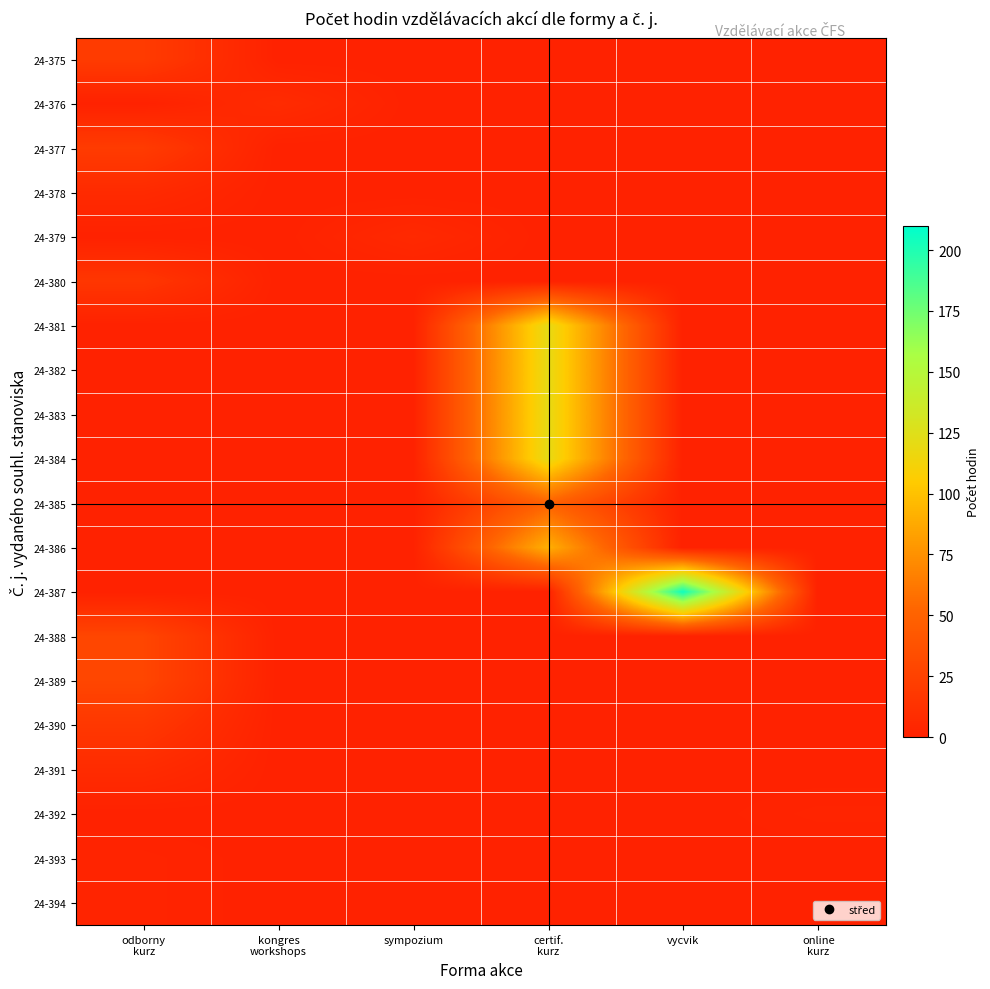

At how many categories does at least one series exceed 98?

2